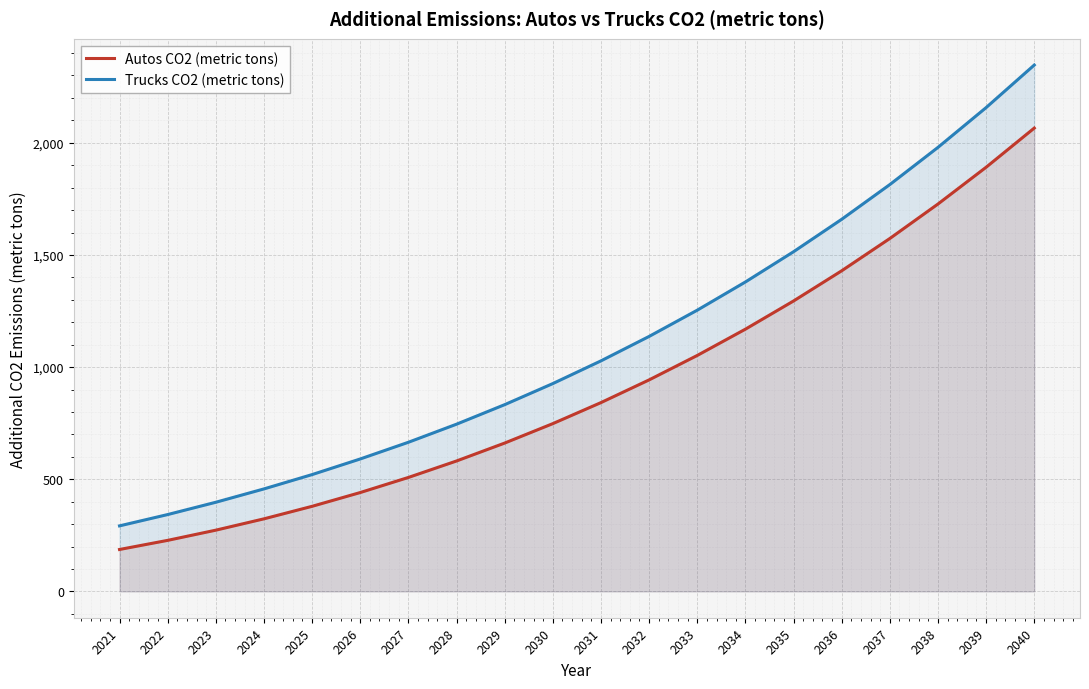

Which category has the highest value across all series?

2040